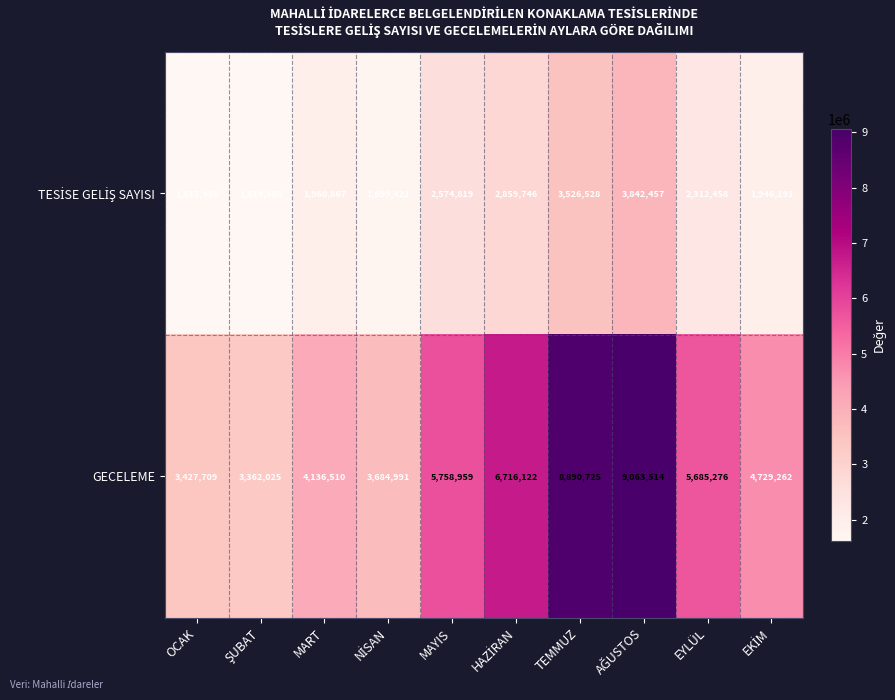

Which series has the widest spread of values?

GECELEME